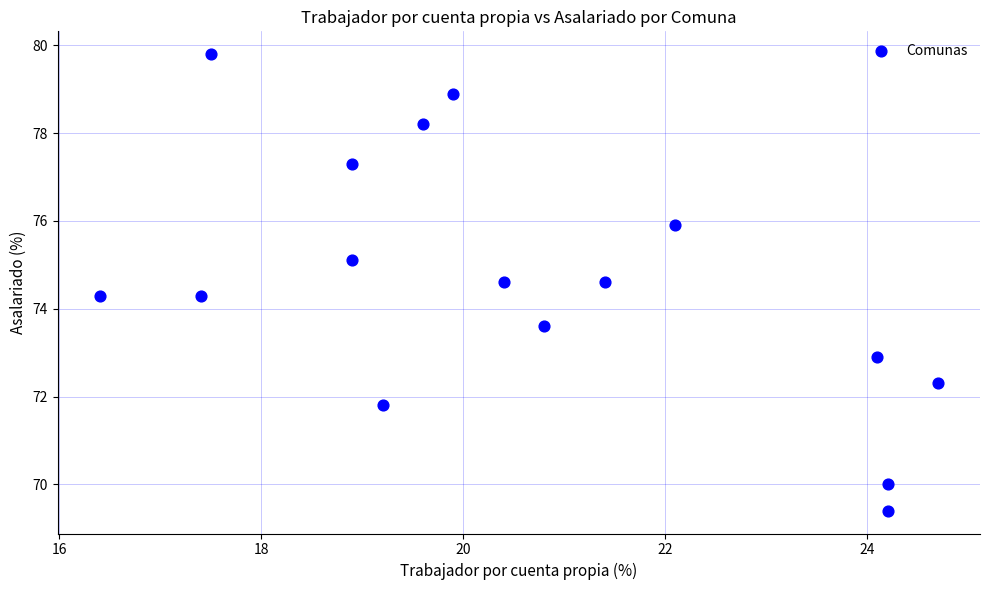

What is the range of X values (max minus min)?

8.3